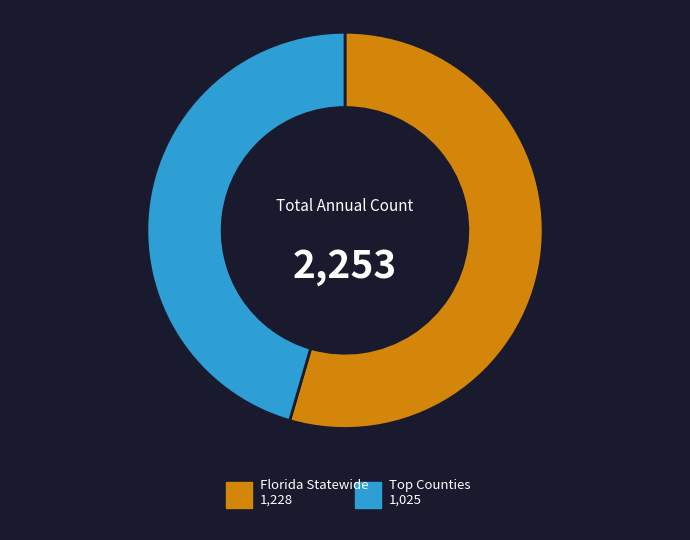

Does any single category account for the majority?

Yes